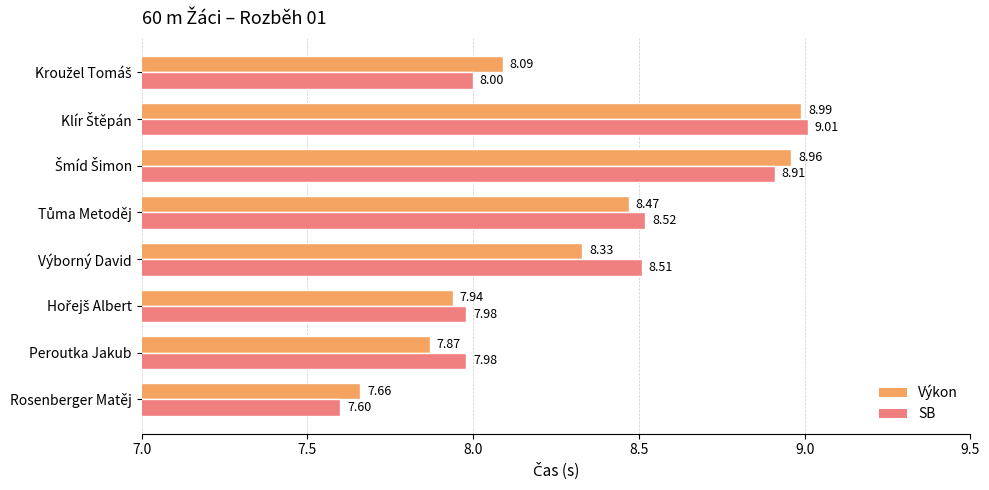

What is the difference between the maximum and minimum values in the SB series?

1.4